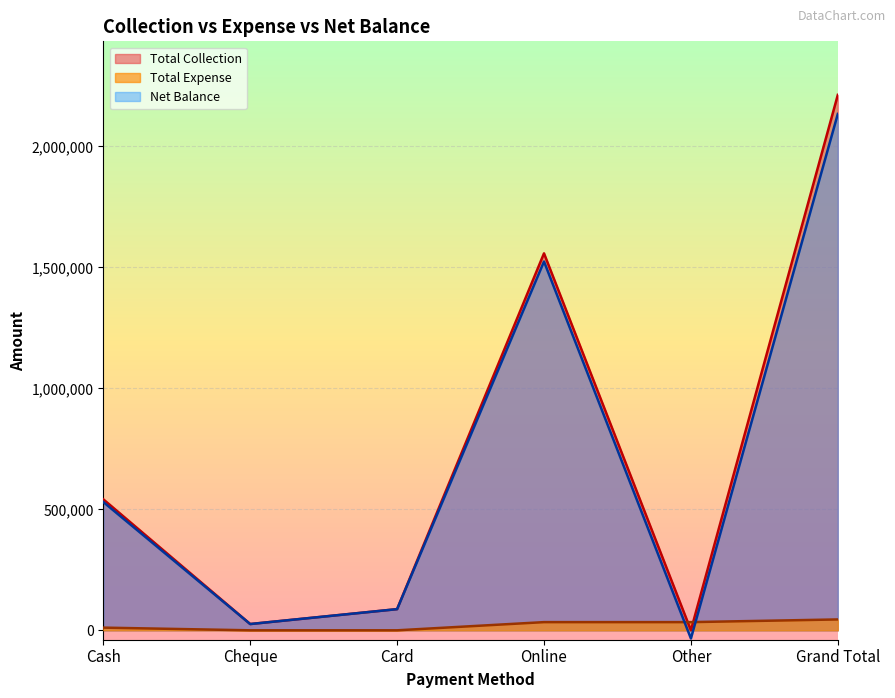

What position from the right is Cheque?

5